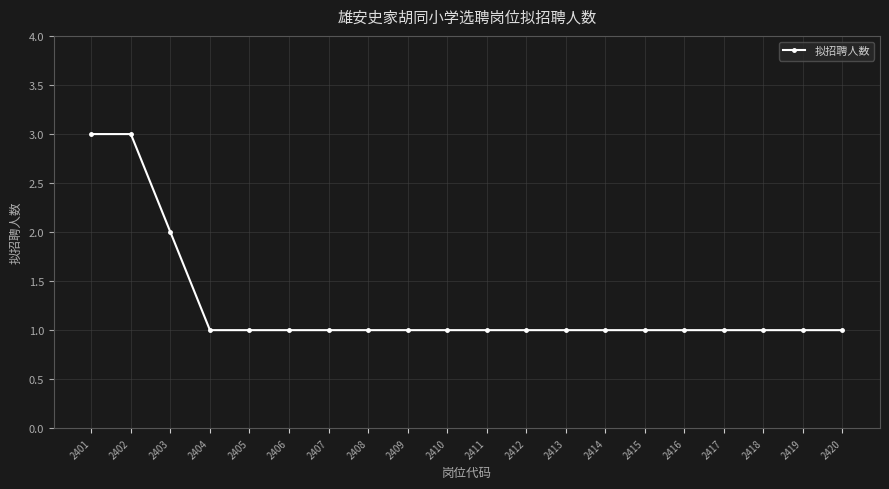

Read the value at 2407.

1